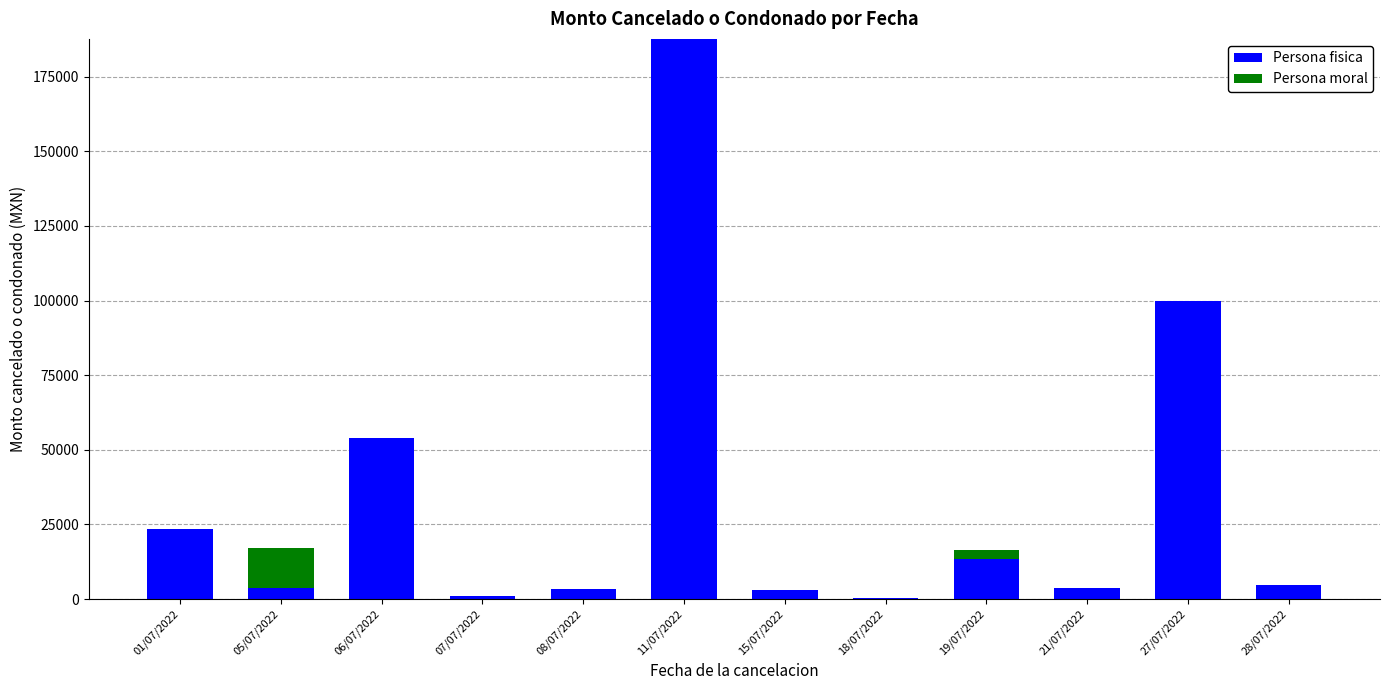

At which category is the sum across all series the highest?

11/07/2022